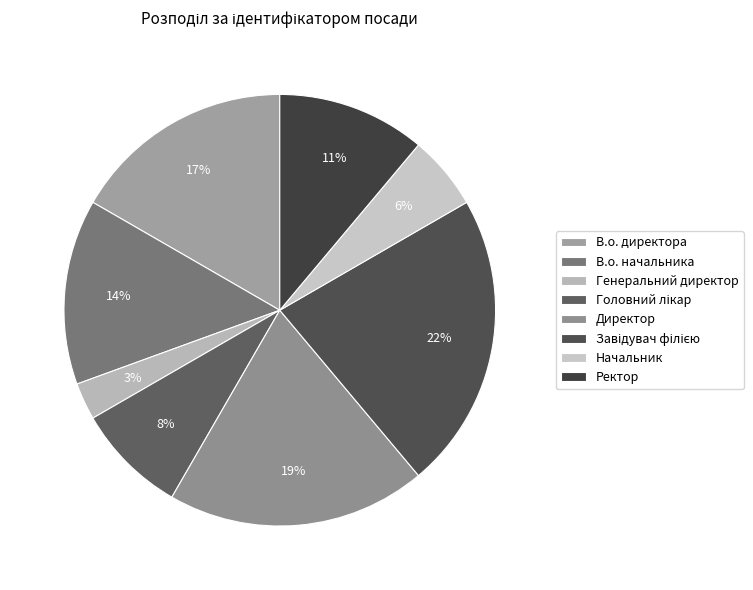

The Головний лікар slice represents 8% of the pie. True or false?

True